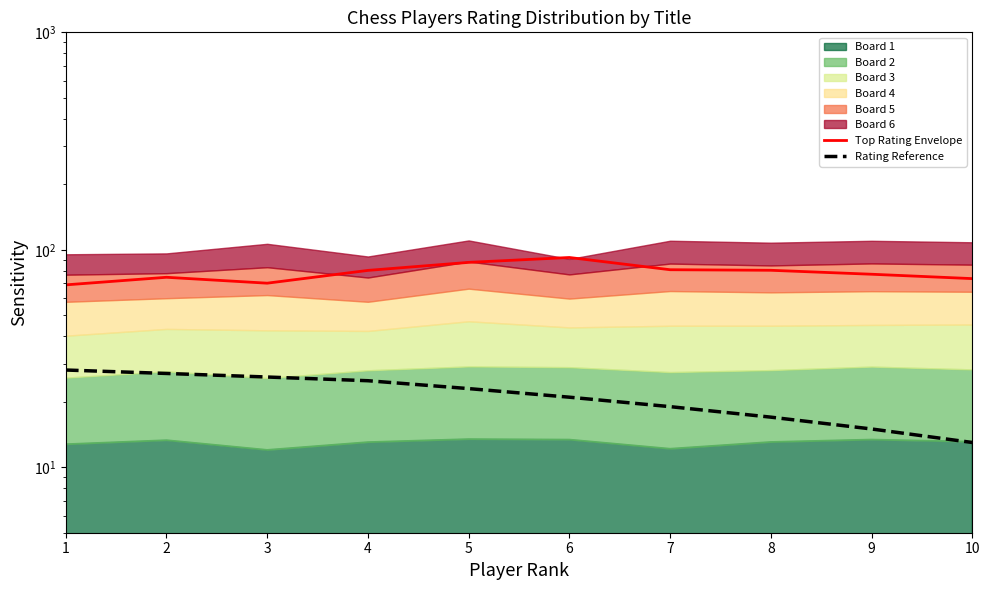

How many interior local peaks does the Top Rating Envelope series have?

2